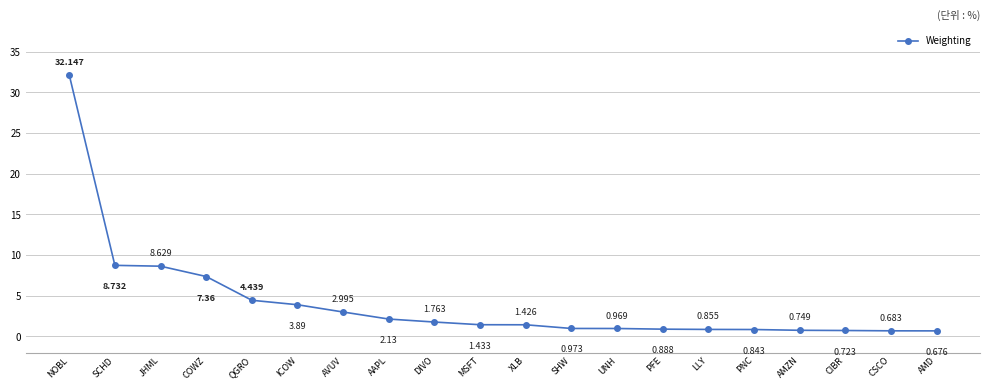

Rank the categories by value from lowest to highest.

AMD, CSCO, CIBR, AMZN, PNC, LLY, PFE, UNH, SHW, XLB, MSFT, DIVO, AAPL, AVUV, ICOW, QGRO, COWZ, JHML, SCHD, NOBL